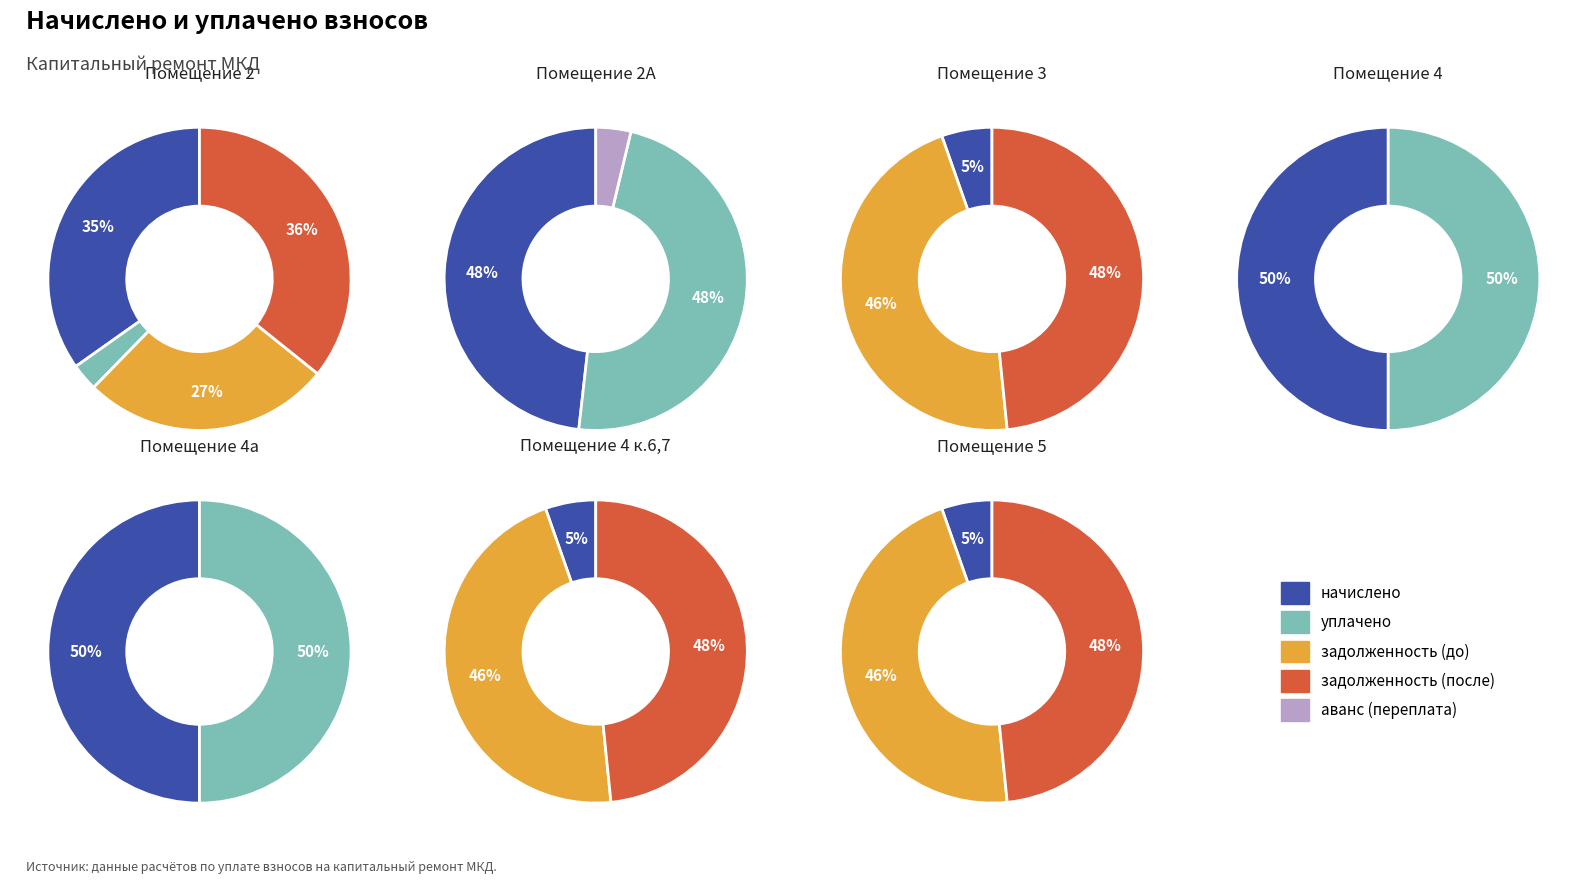

Count the number of slices in the pie.

7